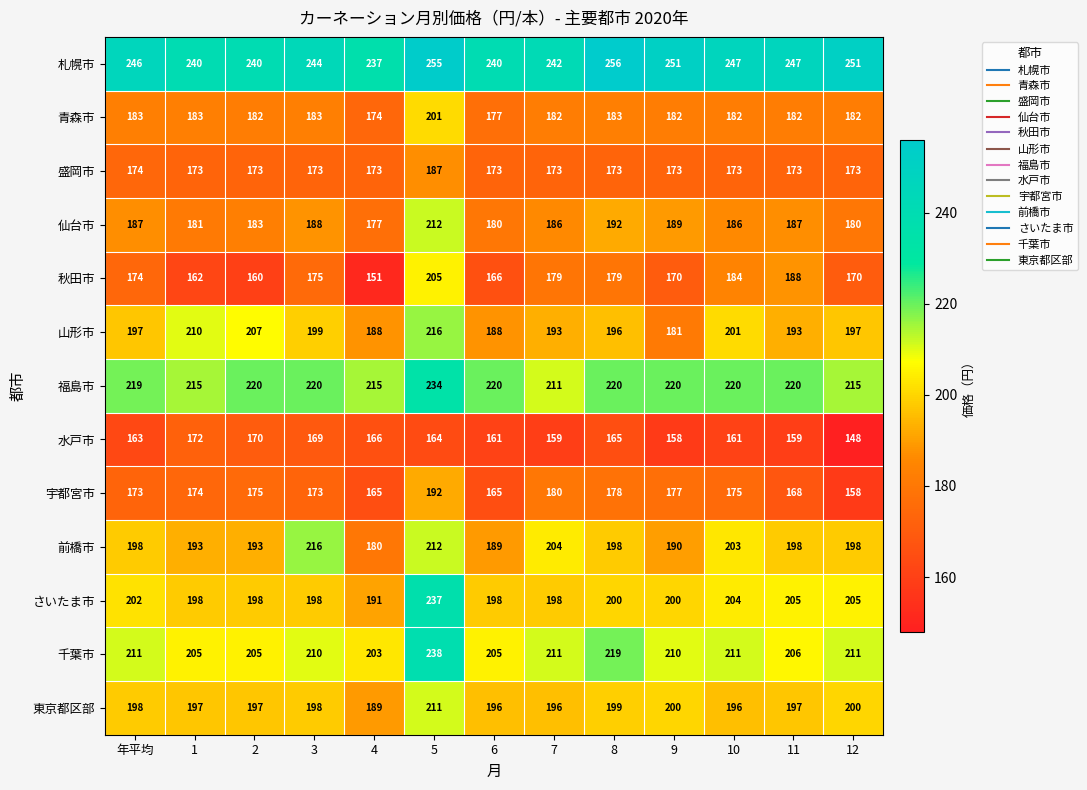

Is it true that 盛岡市 equals 44 at 5?

False